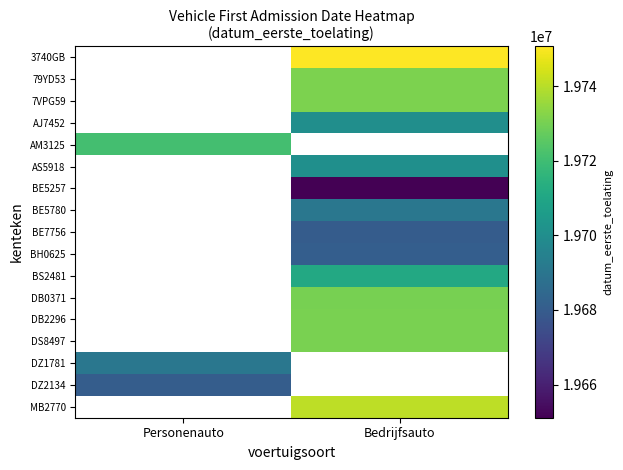

The value of BH0625 at Bedrijfsauto is 19680904.0. True or false?

True